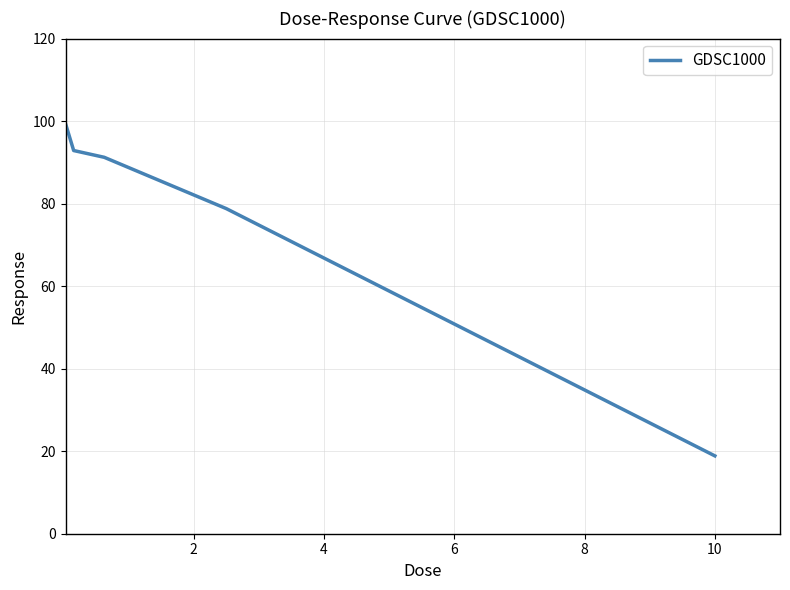

What is the difference between the second highest and minimum values?

74.0